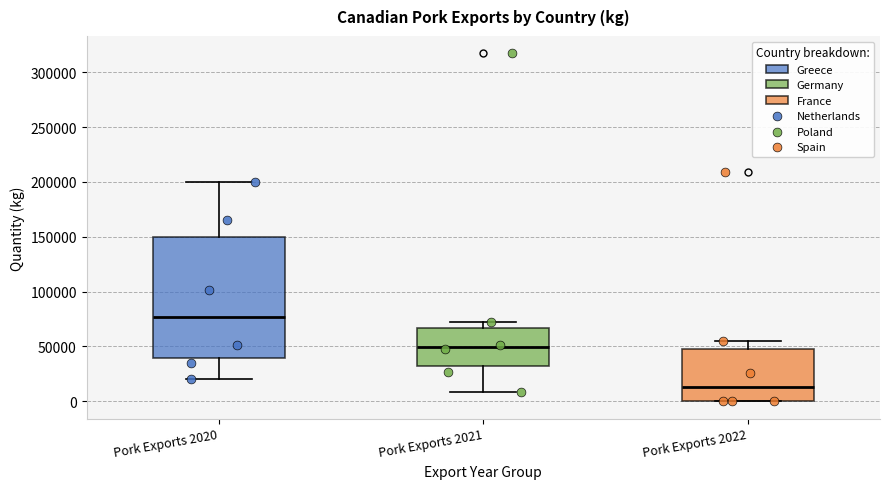

Which box has the lowest median line?

Pork Exports 2022